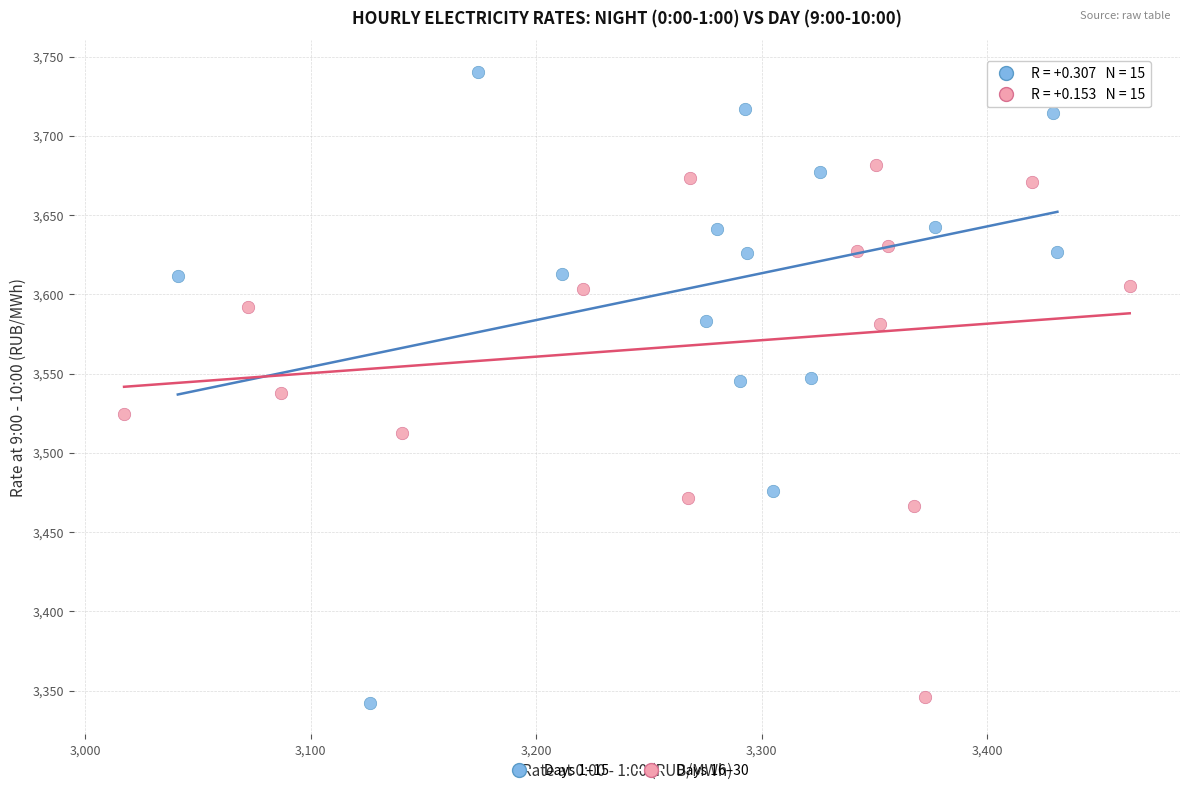

Which series contains the highest Y value?

Days 1–15